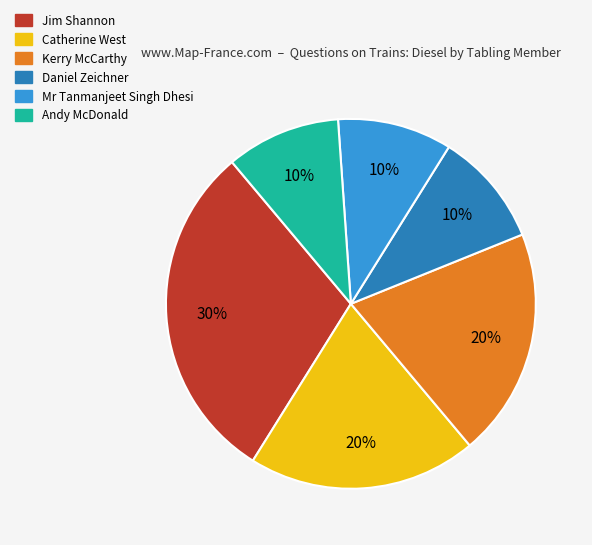

To the nearest percent, what is the difference between the largest and smallest slice percentages?

20%